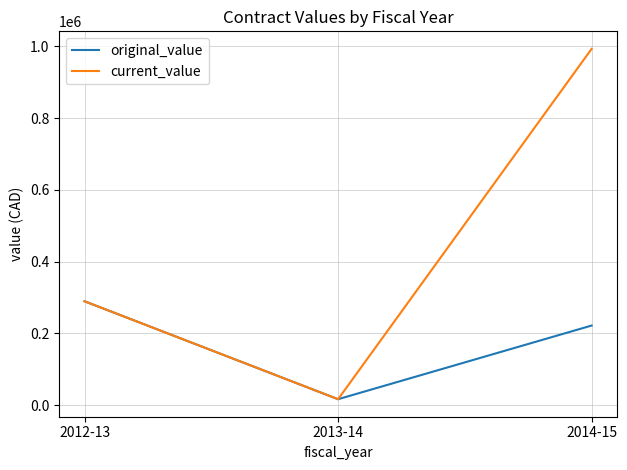

What is the smallest value displayed?

16700.0